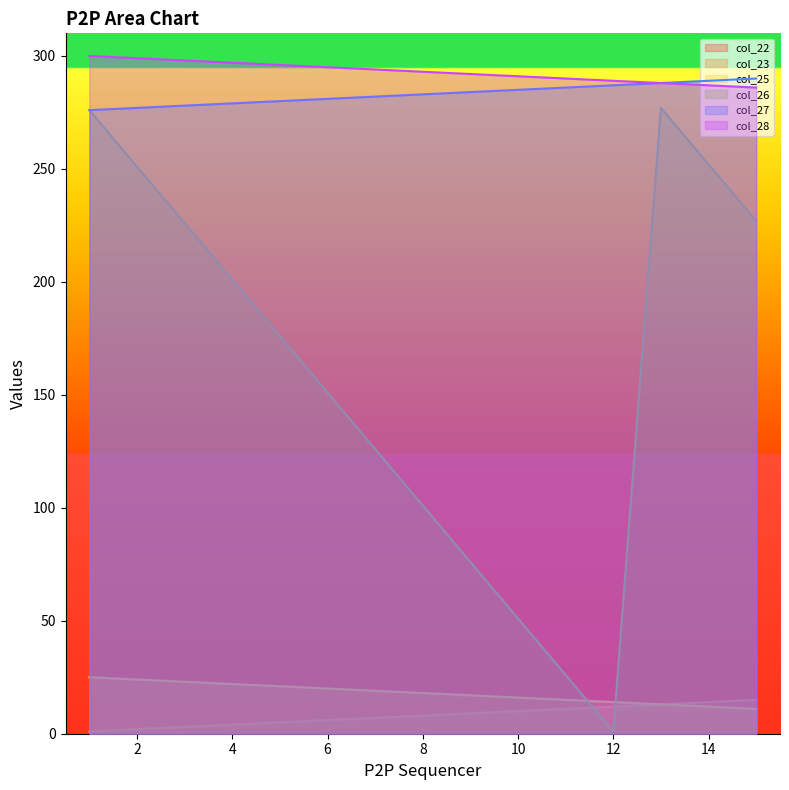

What is the total value across all series at 12?

615